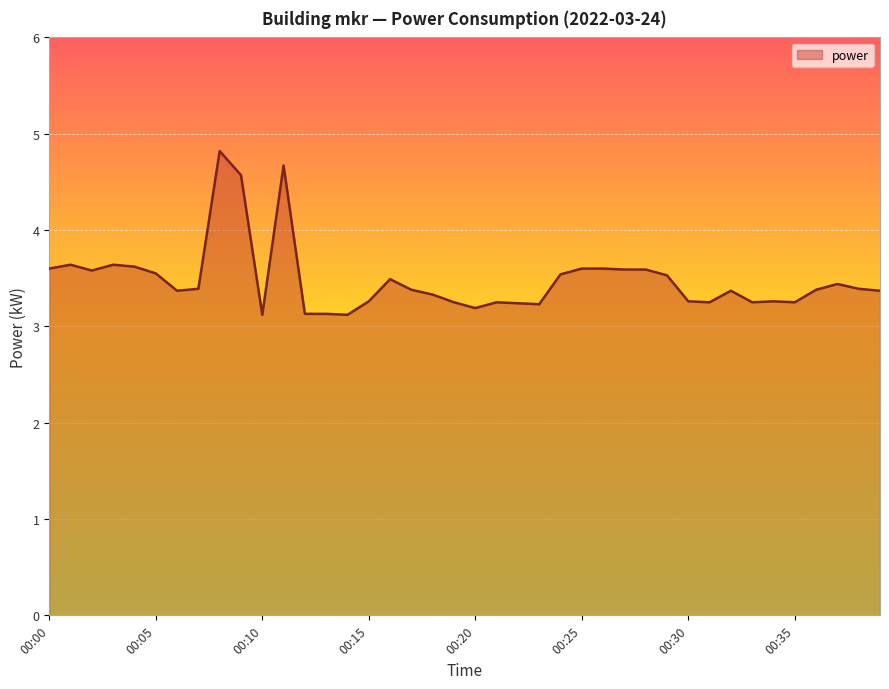

What is the greatest value displayed?

4.8